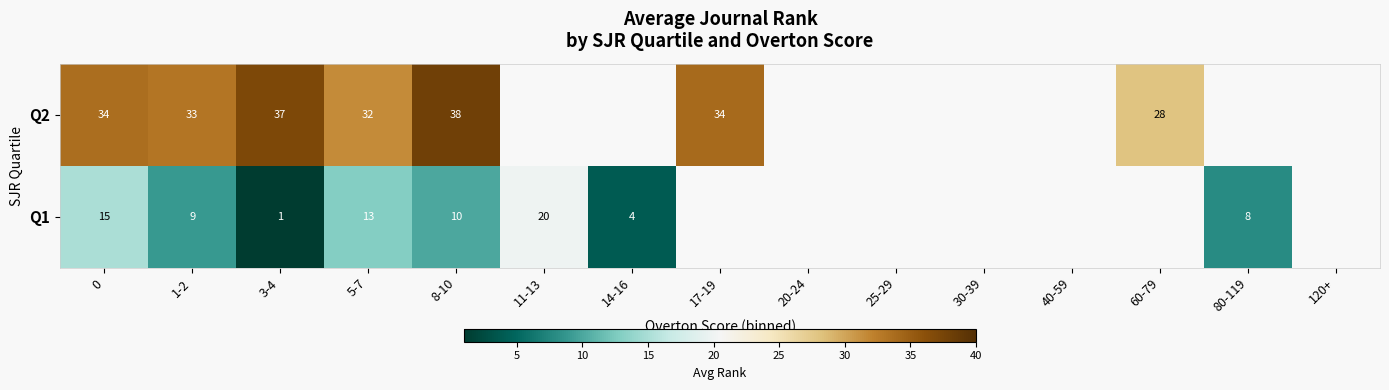

Between 3-4 and 8-10, which is larger?

8-10